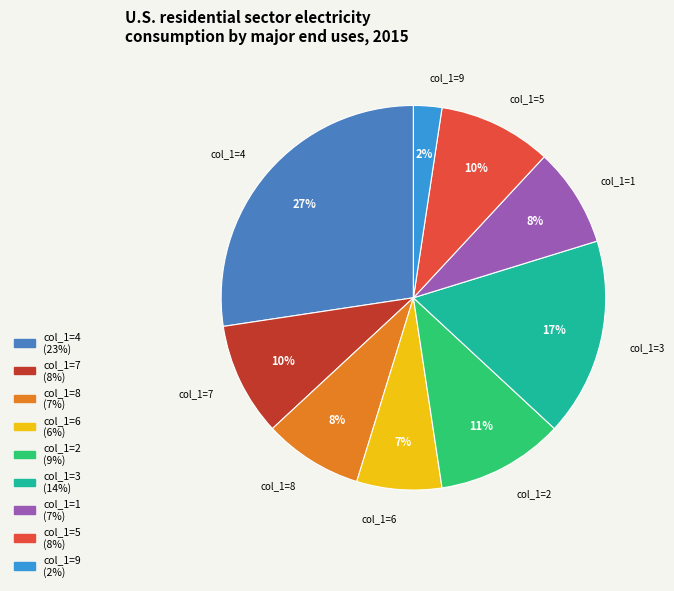

To the nearest percent, what is the difference between the largest and smallest slice percentages?

25%